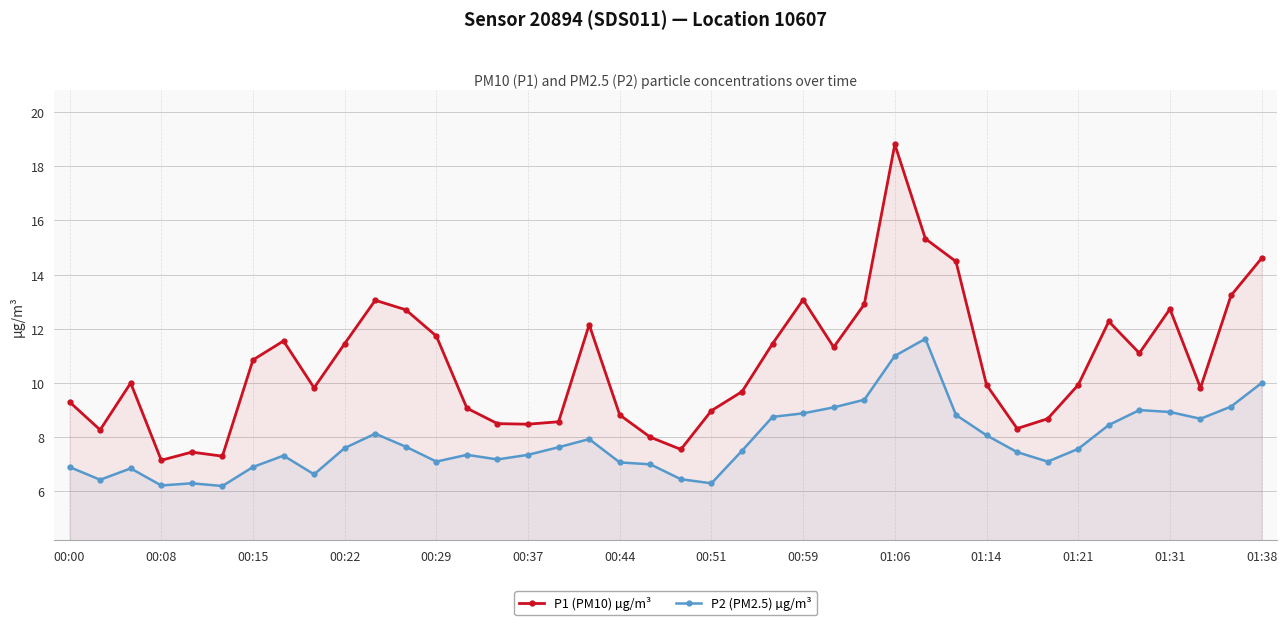

Which series has the largest total across all categories?

P1 (PM10) µg/m³